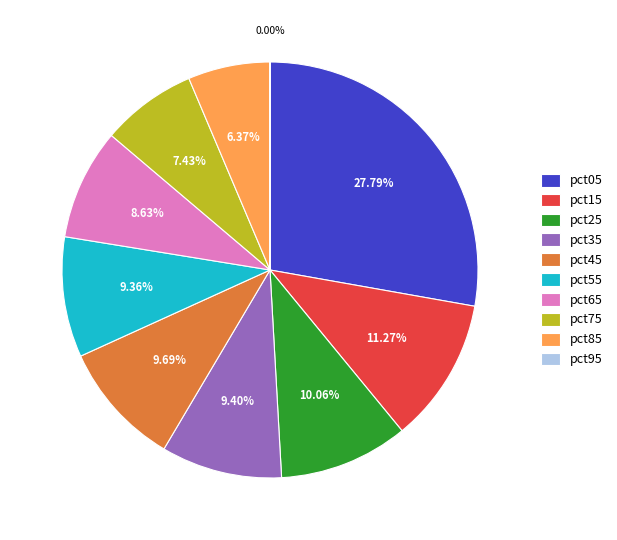

Is the sum of pct75 and pct15 greater than half?

No